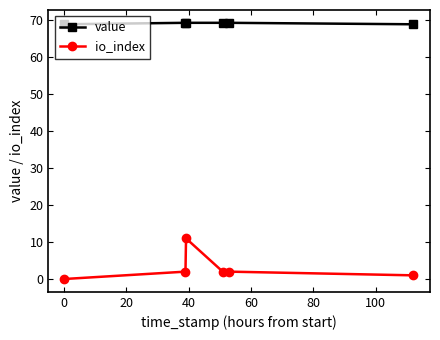

List the series in order of their peak value, highest first.

value, io_index